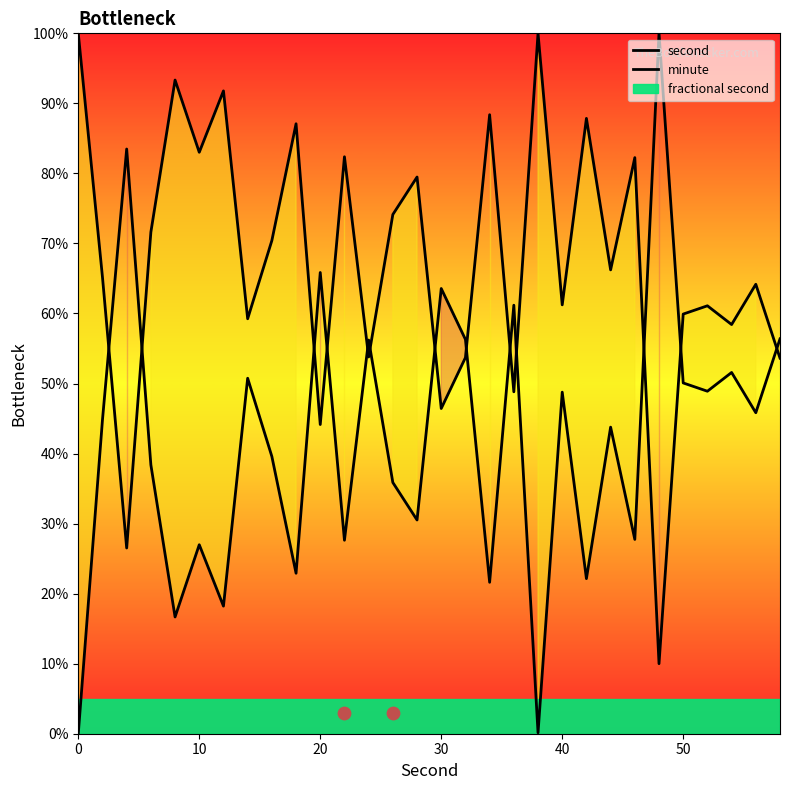

Which series has the largest total across all categories?

minute